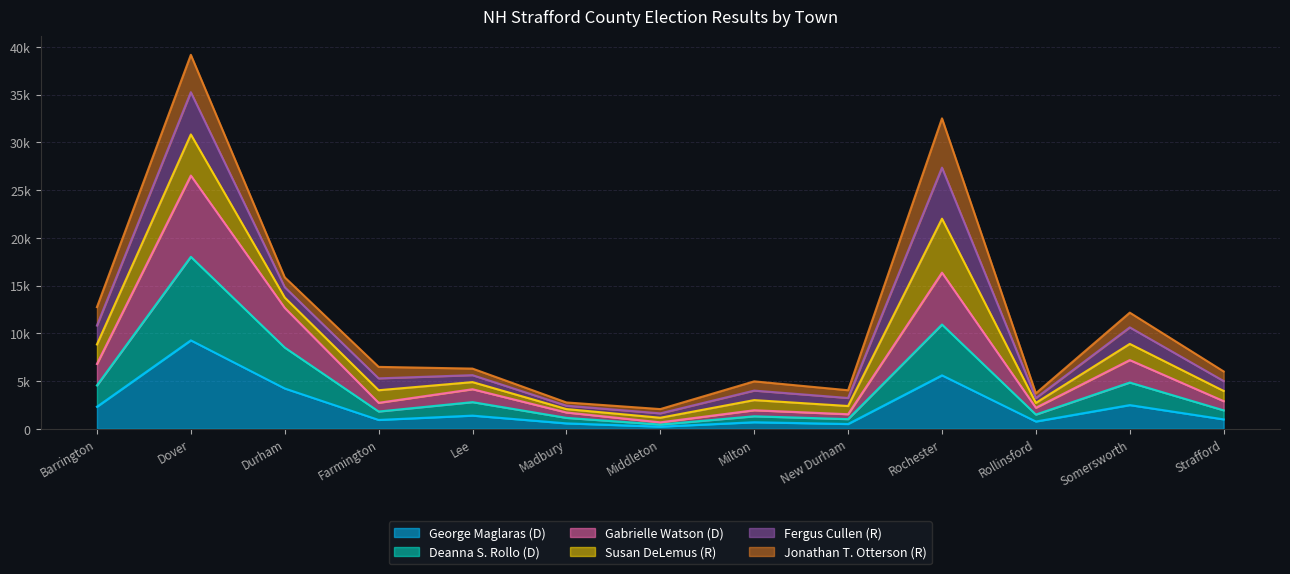

What is the label of the 3rd point from the right?

Rollinsford